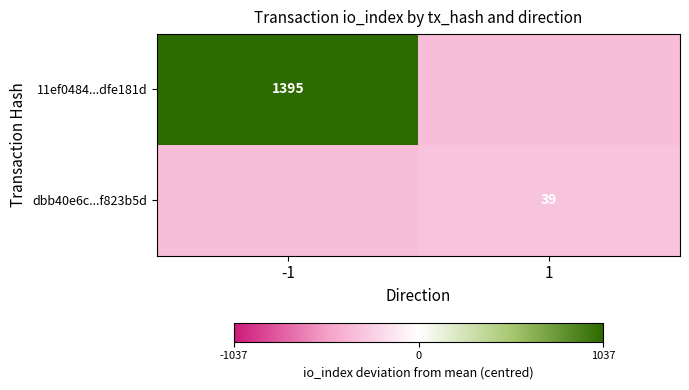

Is it true that dbb40e6c...f823b5d equals 18.7 at 1?

False